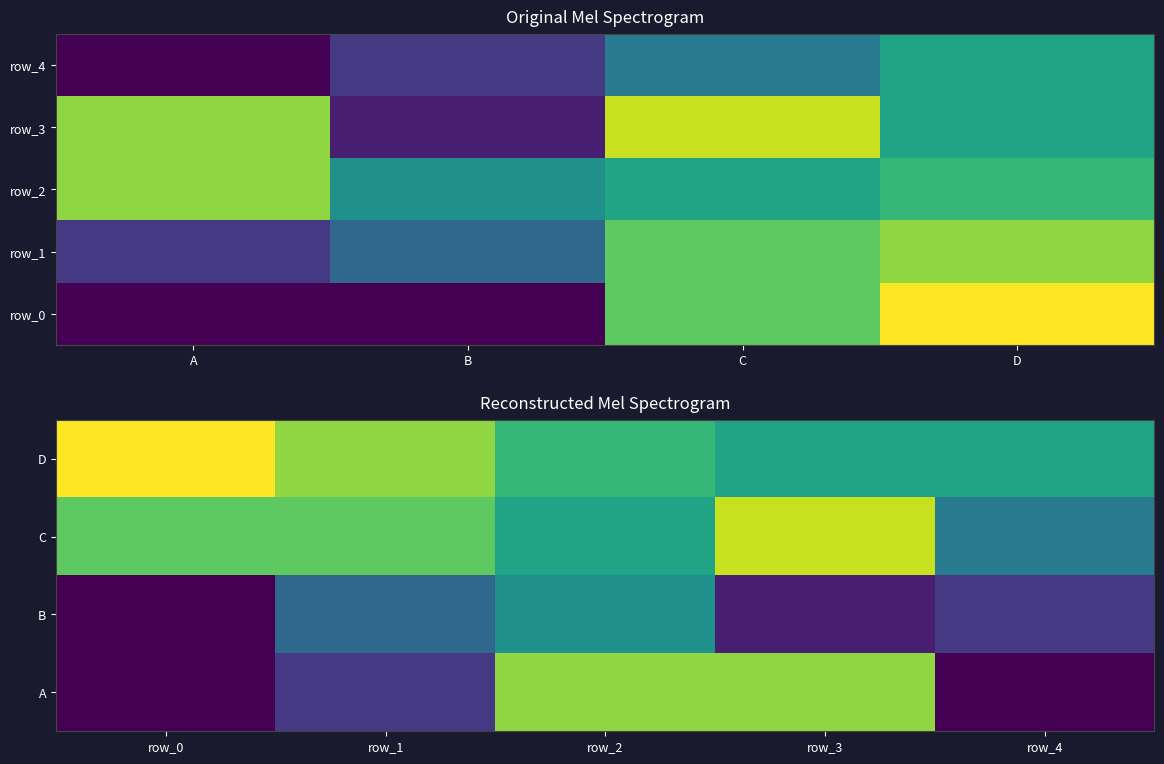

What value does the row_2 series have at D?

60.6